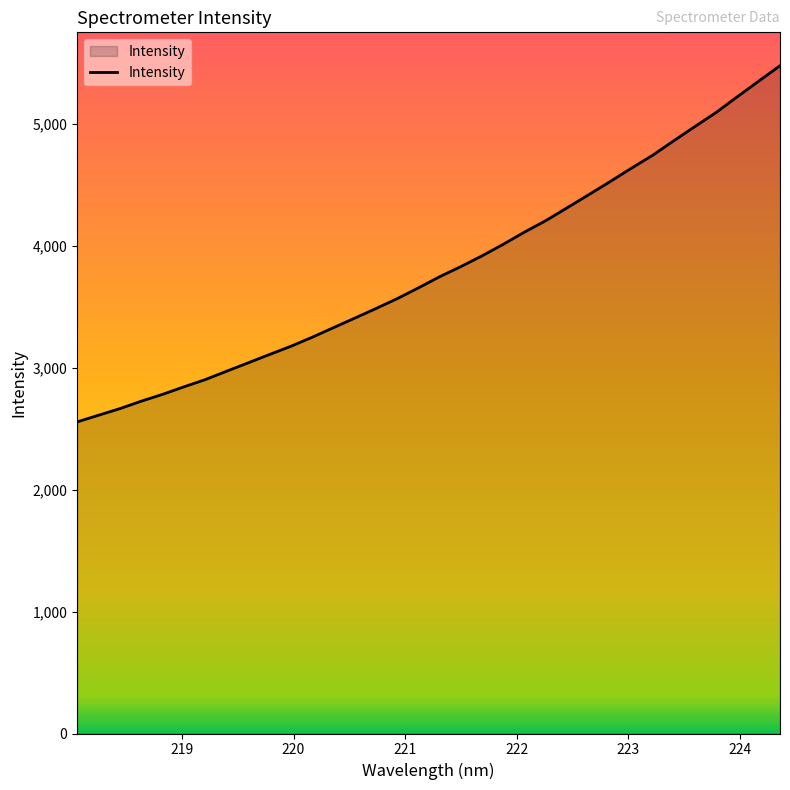

What is the greatest value displayed?

5478.4